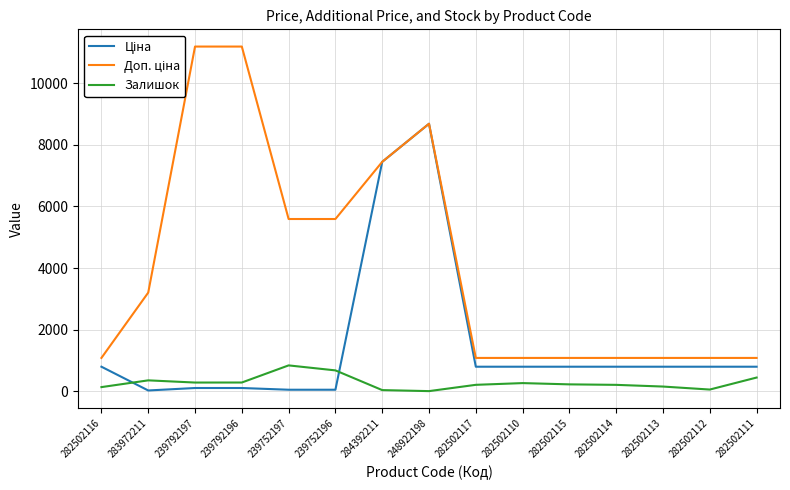

What is the difference between the highest and lowest values at 282502111?

636.0